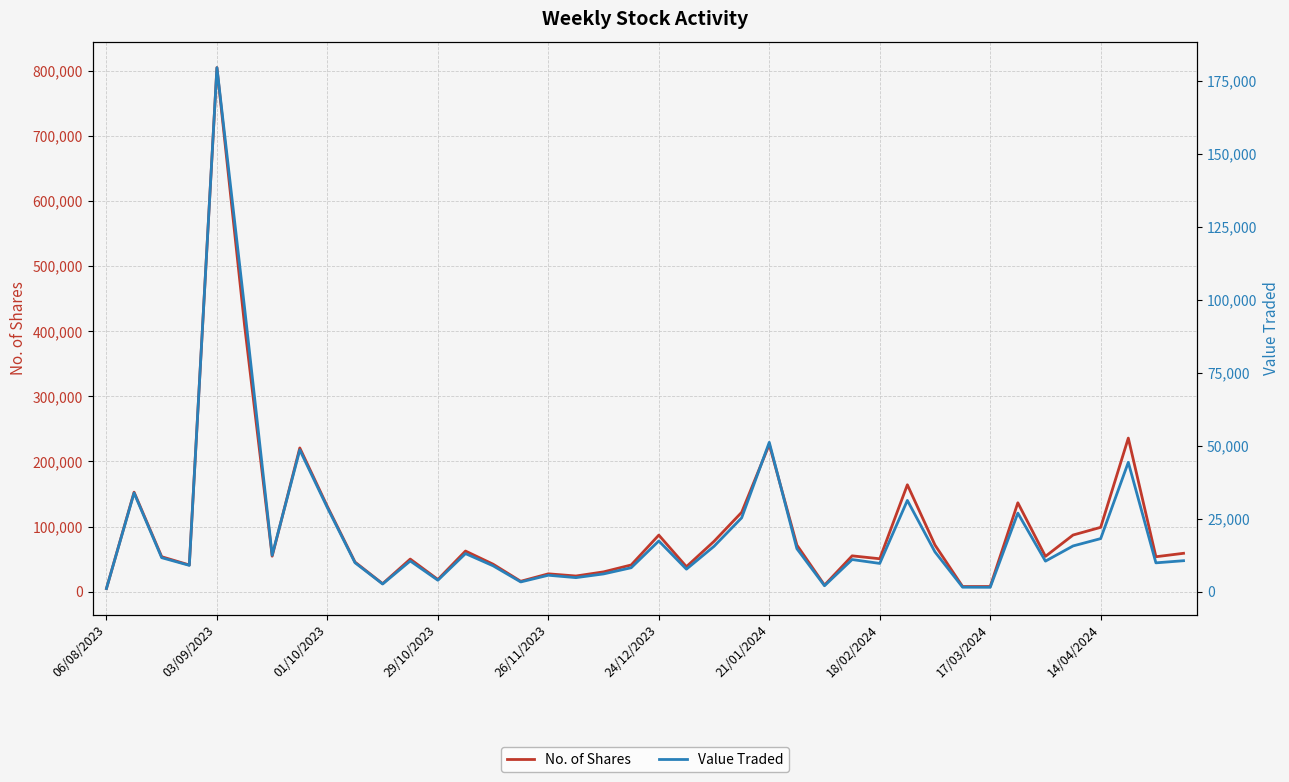

How many interior local peaks does the Value Traded series have?

12